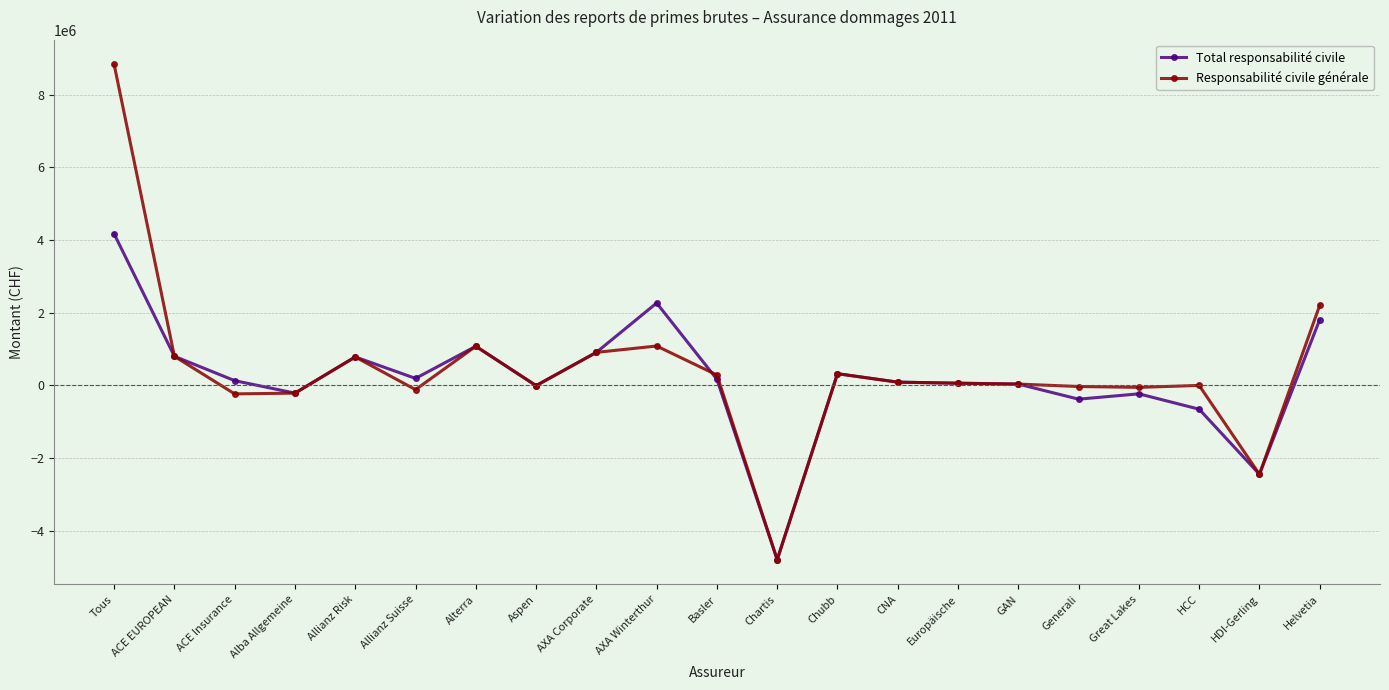

What is the sum of the Responsabilité civile générale values at Helvetia and Chartis?

-2590147